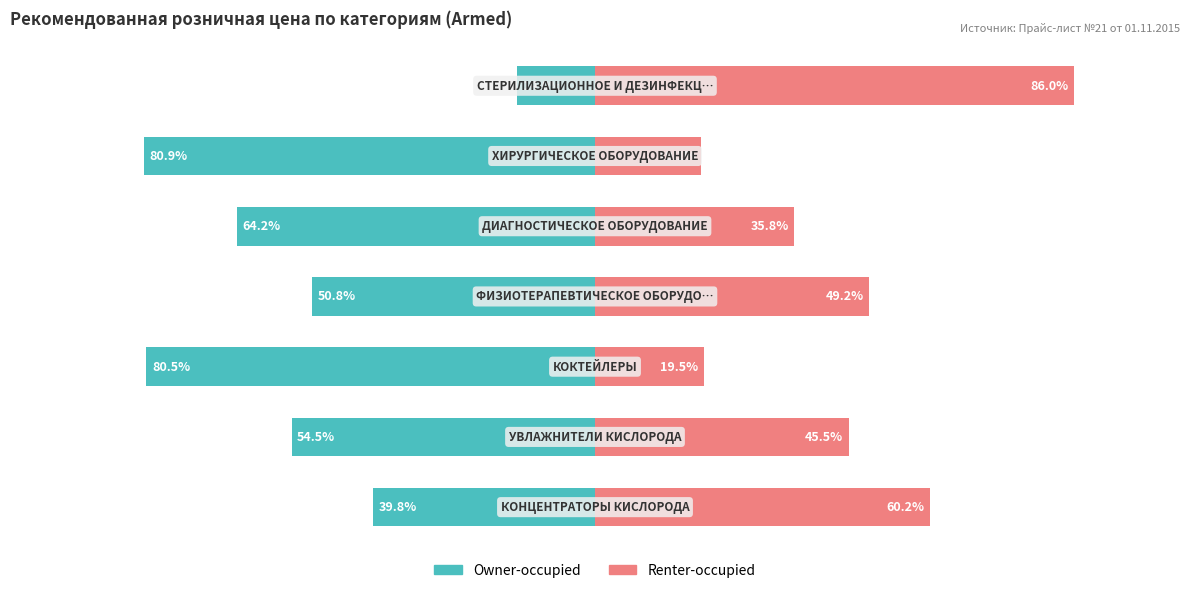

True or false: Owner-occupied has a value of -22.2 at 6.

False